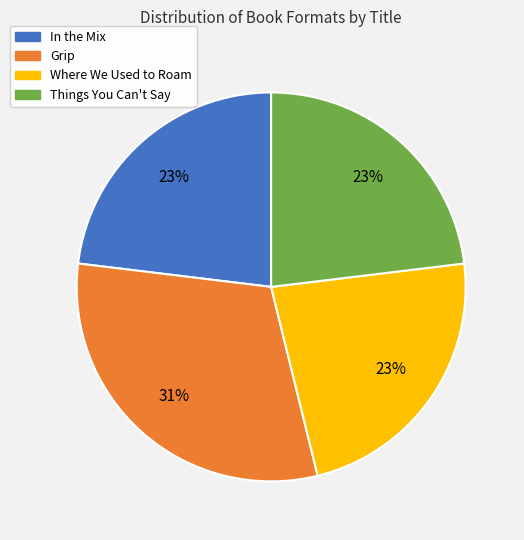

Which slice is the largest?

Grip